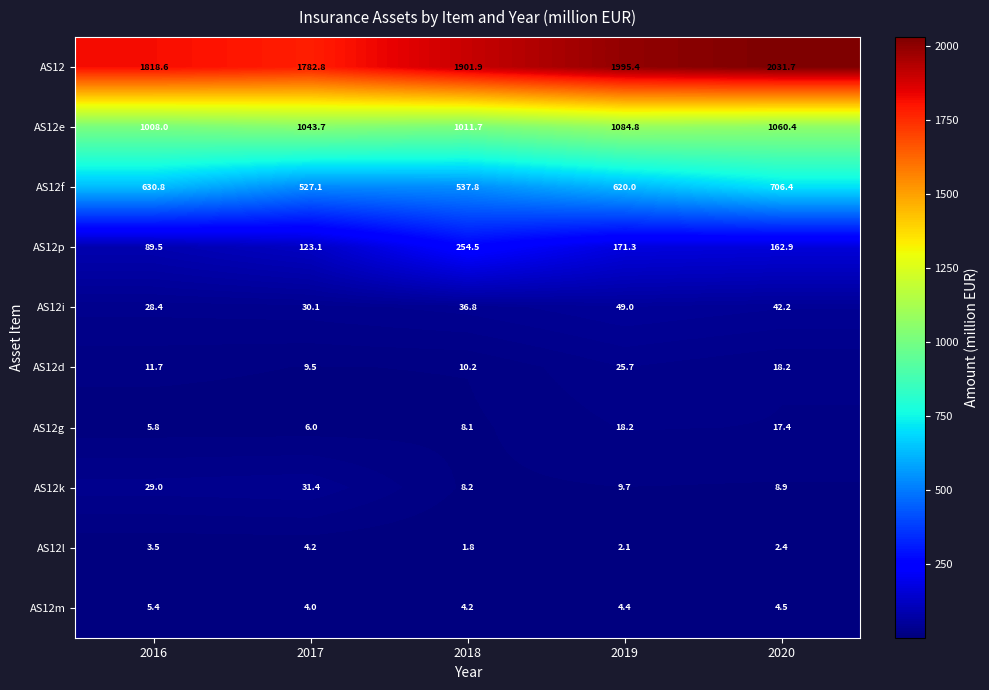

Which series changed the most between 2017 and 2020?

AS12